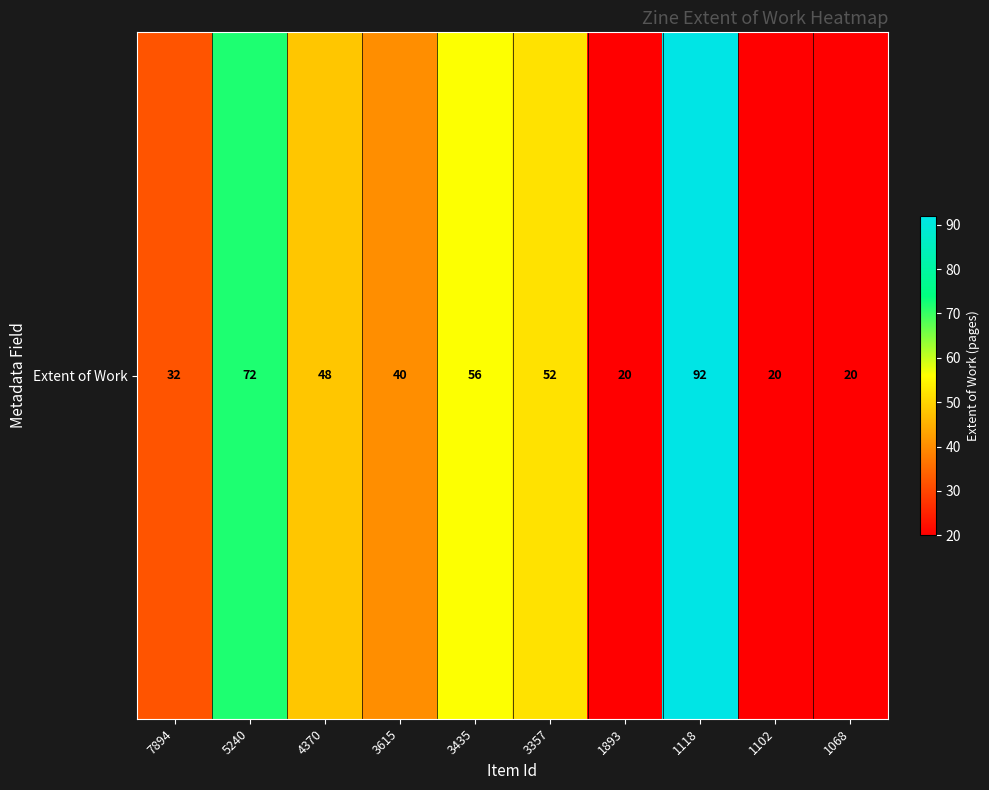

What is the change in value from 7894 to 3435?

+24